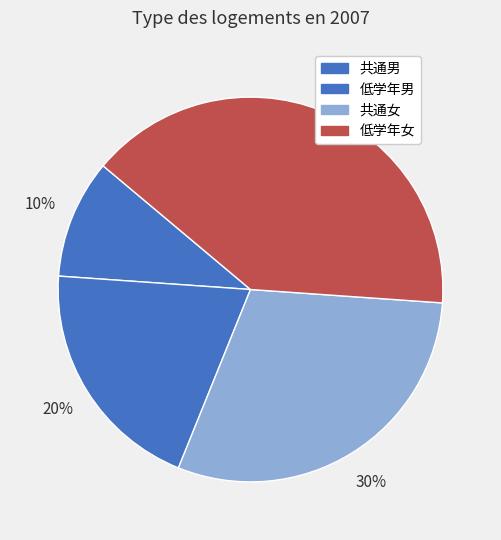

Which category has the smallest portion of the pie?

共通男